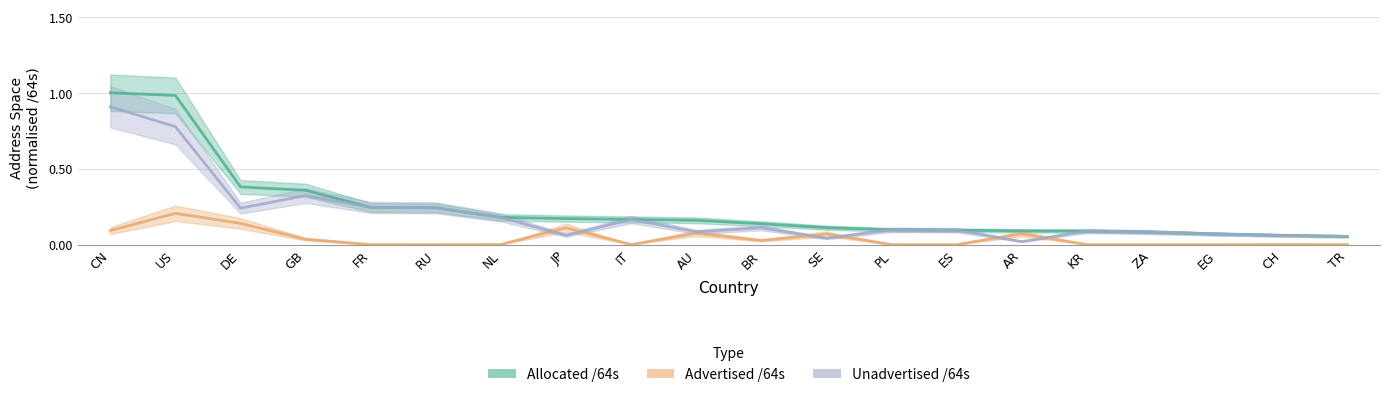

Is it true that Unadvertised /64s equals 0.1 at SE?

False